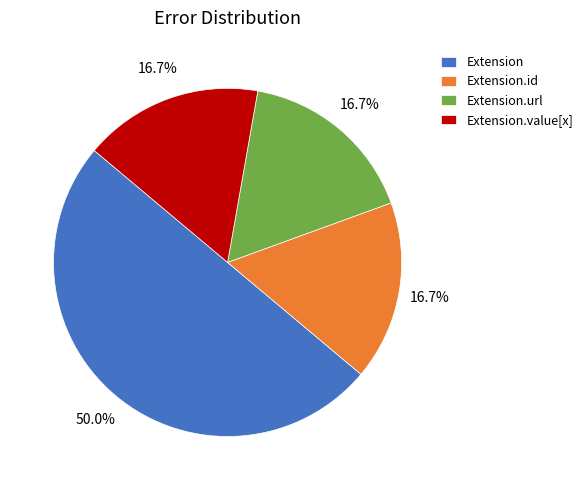

Between Extension.id and Extension, which is larger?

Extension